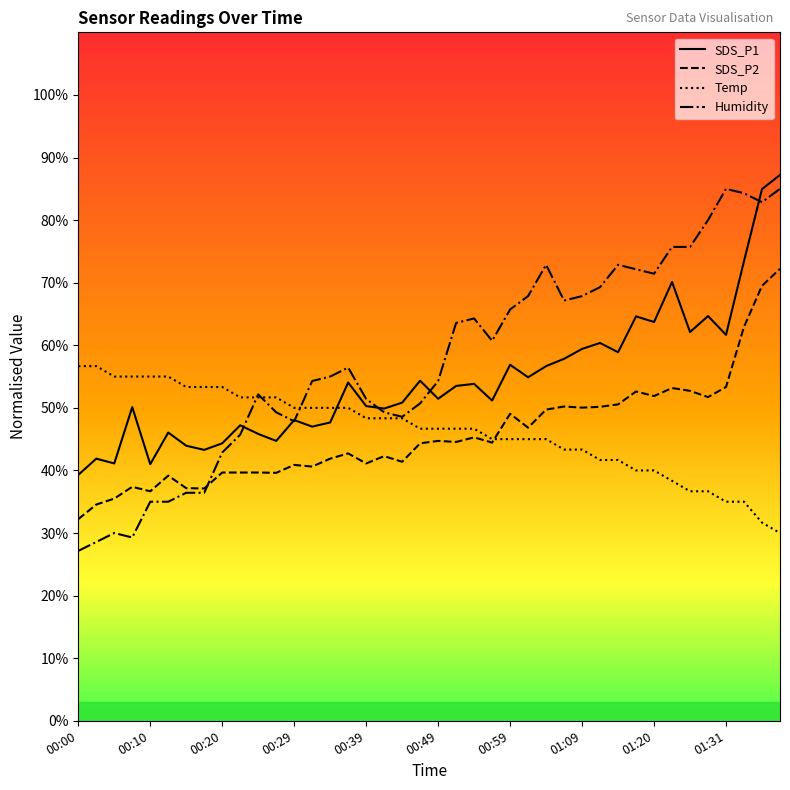

What is the greatest value displayed?

87.2